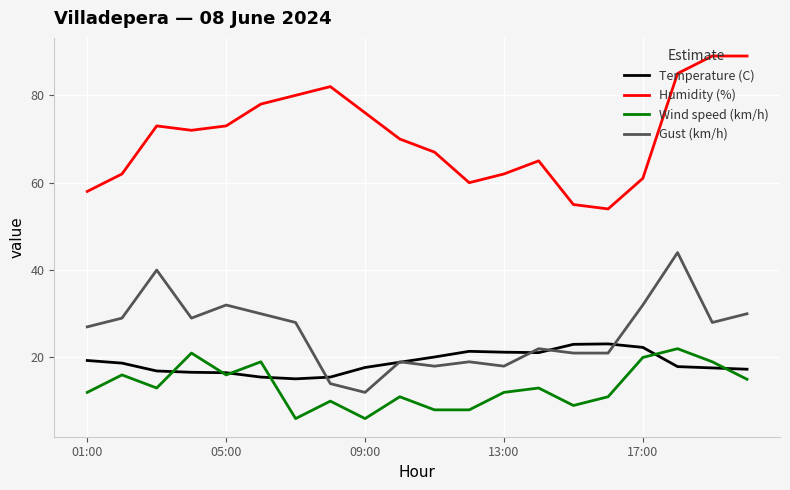

True or false: Gust (km/h) and Humidity (%) intersect in this chart.

False